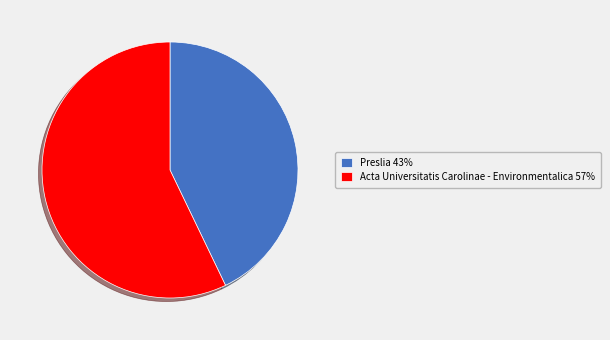

True or false: Preslia 43% accounts for 37% of the total.

False